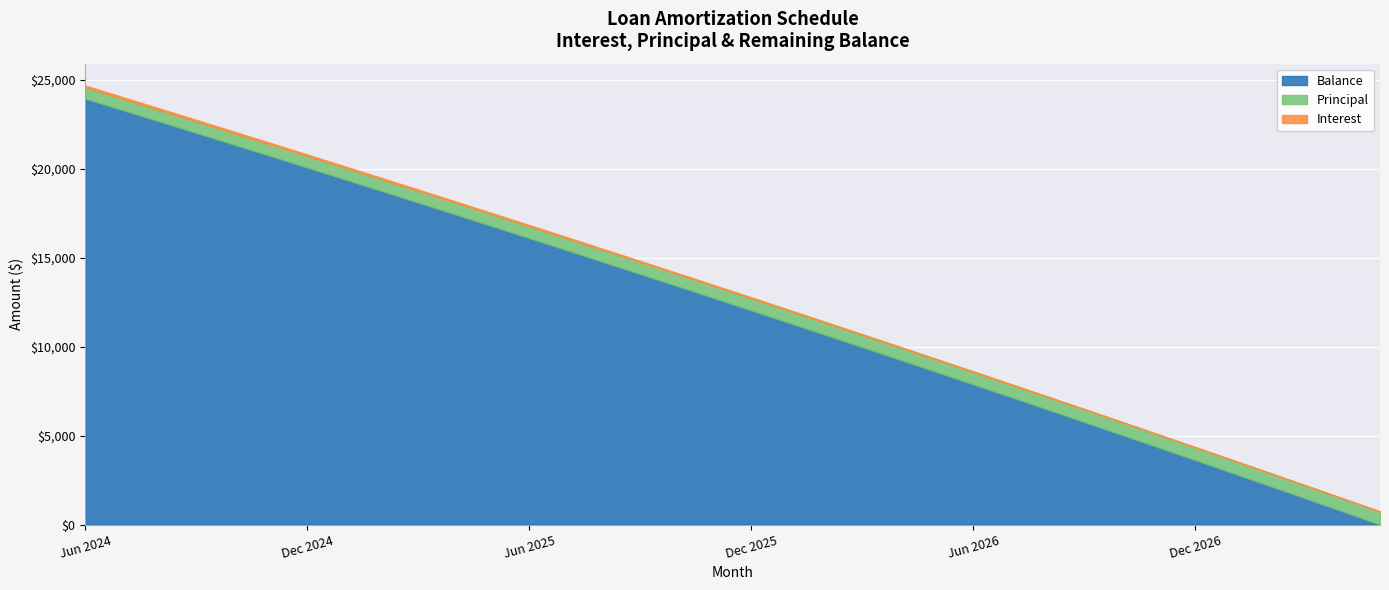

What is the difference between the highest and lowest values at Sep 2024?

21933.3